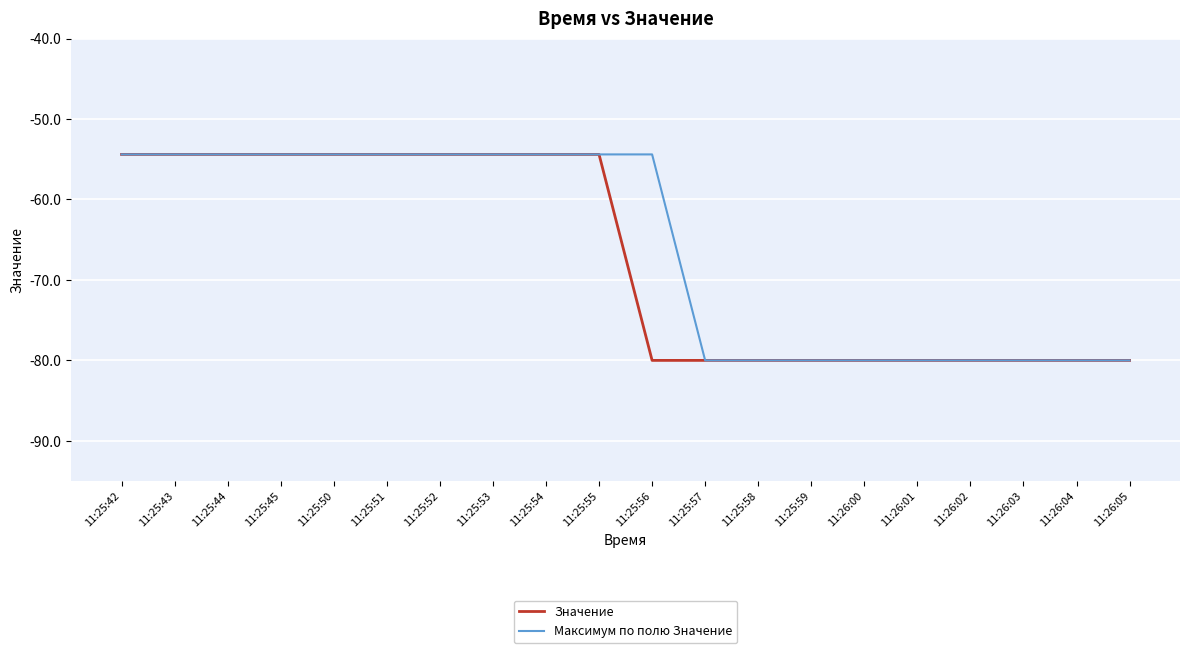

What is the average value of the Максимум по полю Значение series?

-65.9